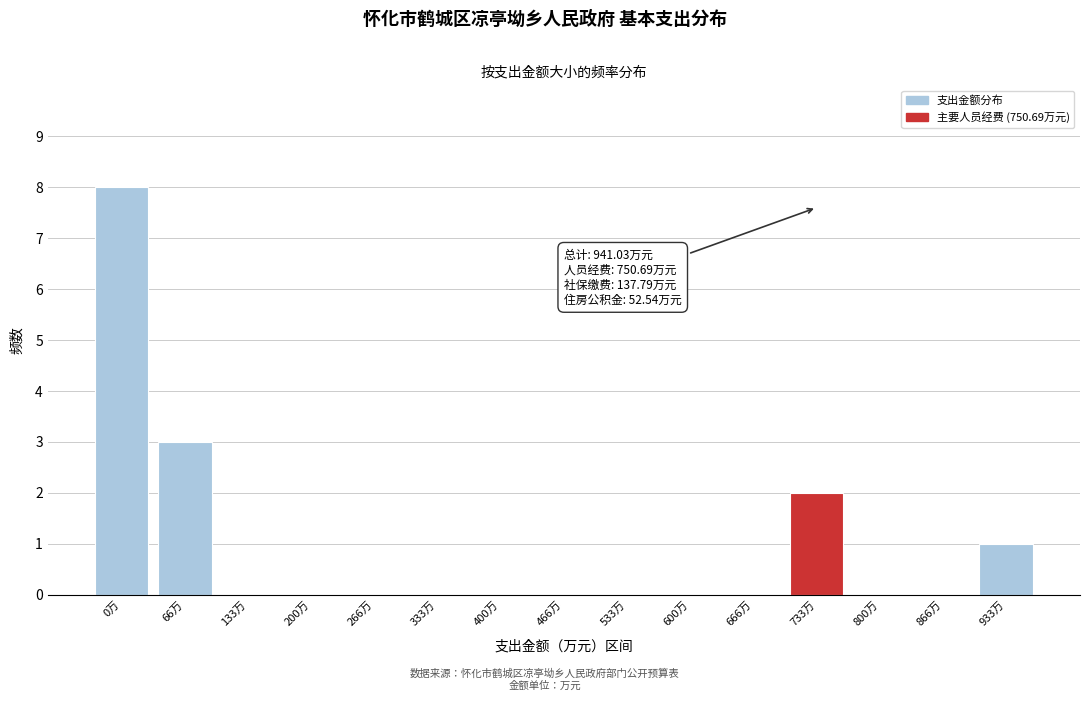

Reading left to right, extract all data points from this chart.

0万=8	66万=3	133万=0	200万=0	266万=0	333万=0	400万=0	466万=0	533万=0	600万=0	666万=0	733万=2	800万=0	866万=0	933万=1